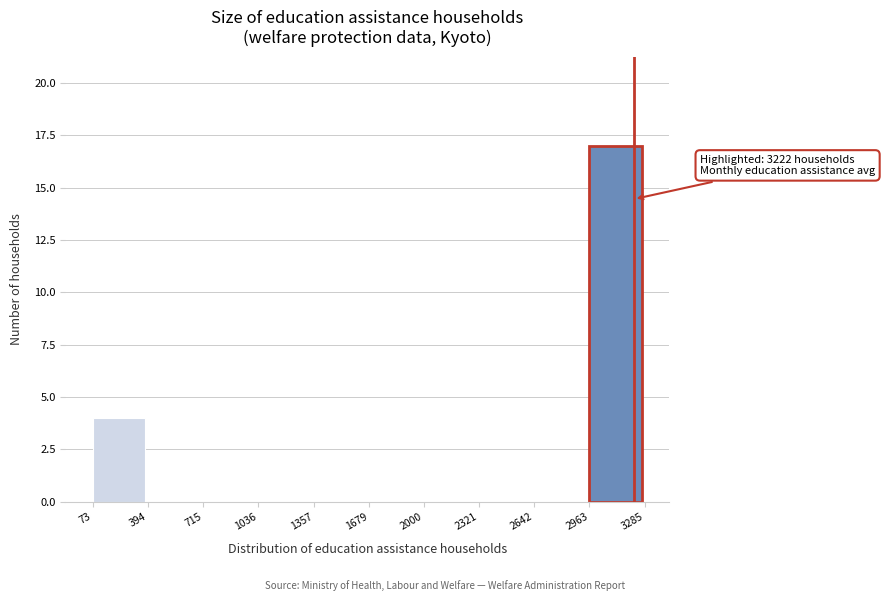

Which range on the x-axis has the tallest bar?

2963 to 3285